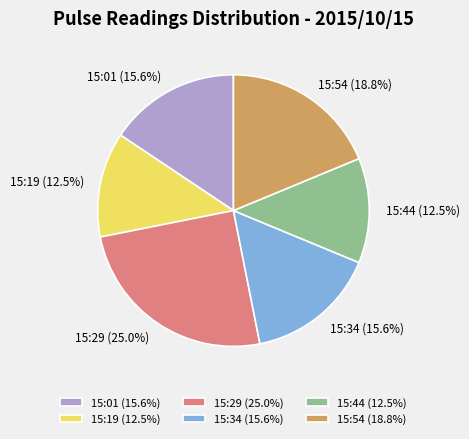

Does 15:29 (25.0%) account for over 50% of the chart?

No